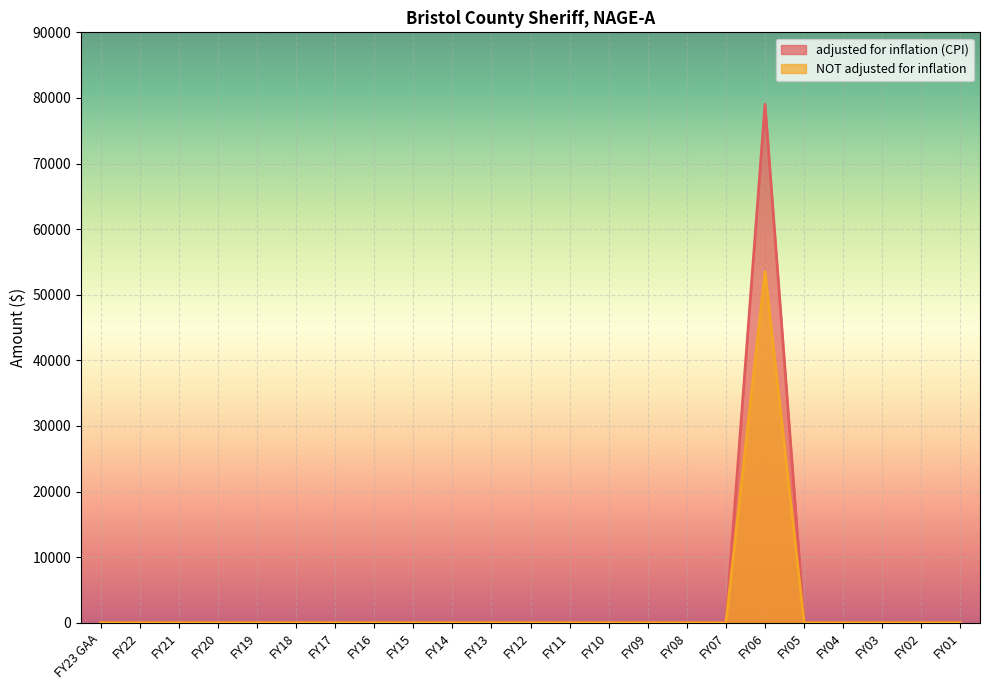

At which category is the sum across all series the highest?

FY06